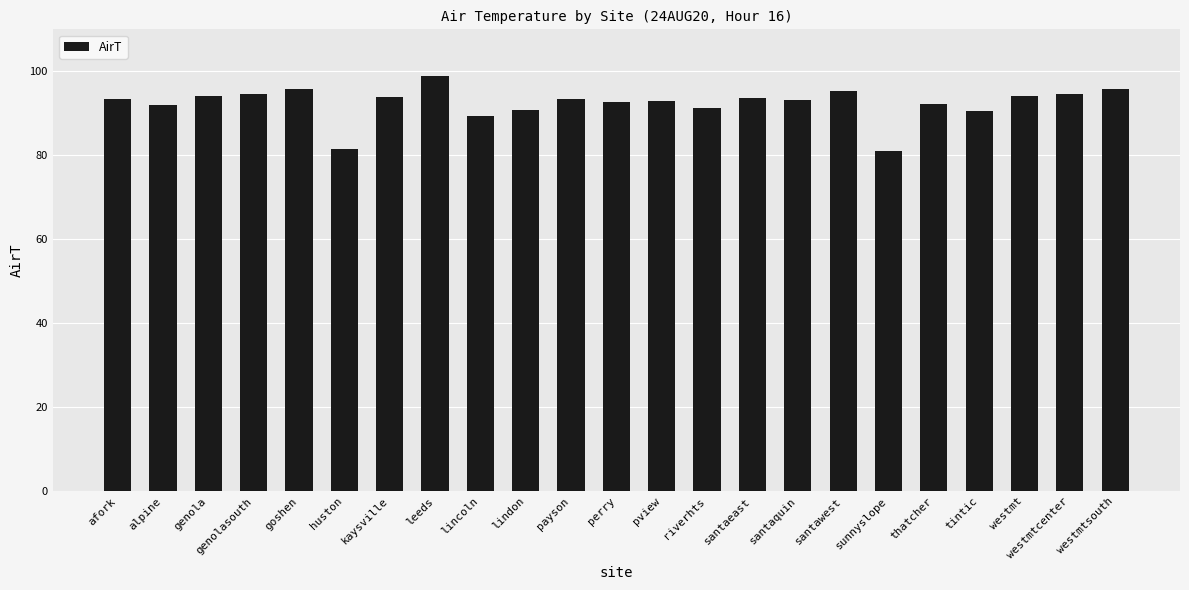

What is the minimum value shown in the chart?

81.1